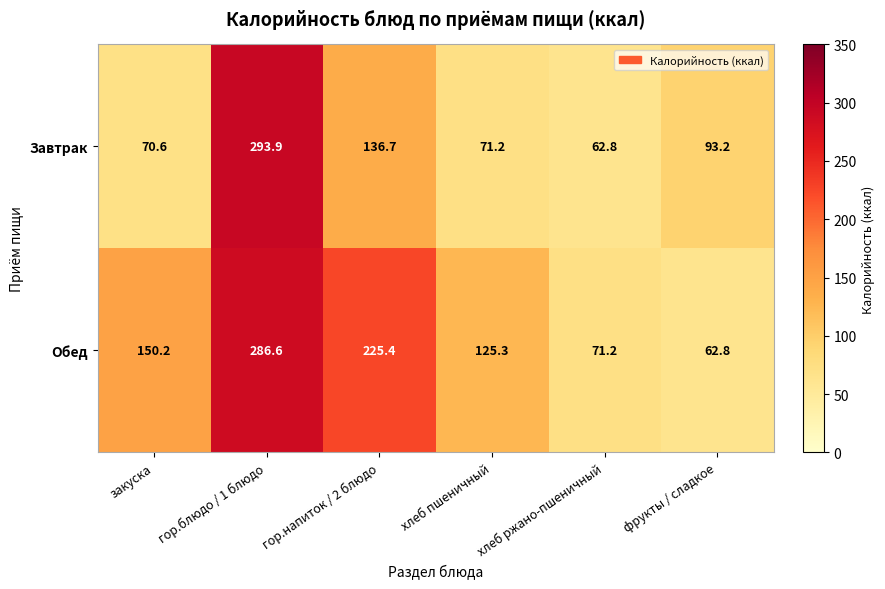

What is the difference between the Завтрак values at закуска and хлеб пшеничный?

0.6